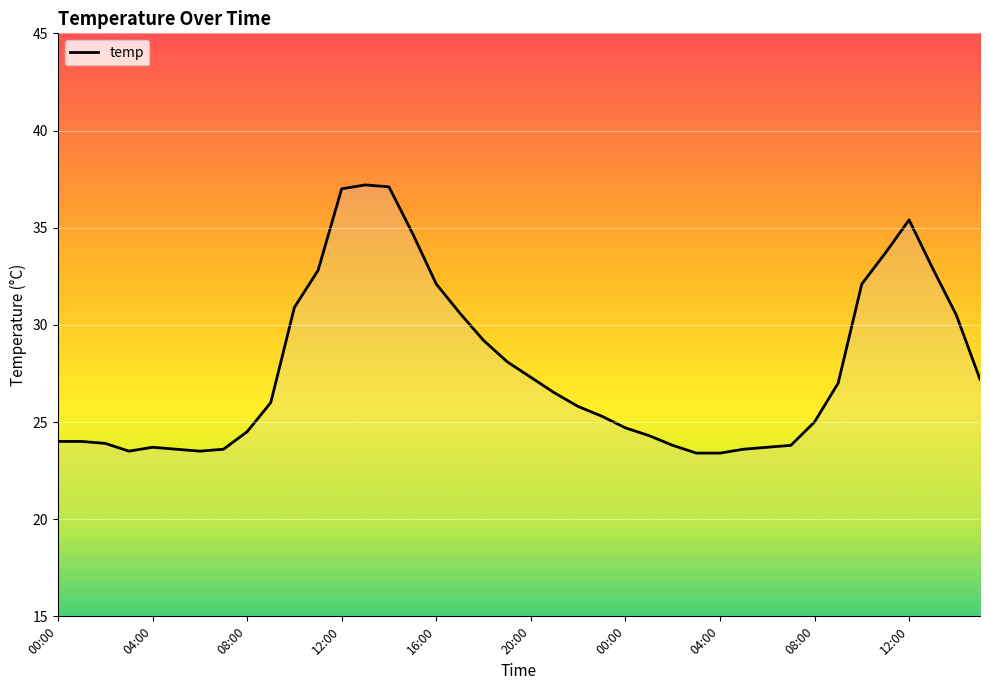

What is the maximum value shown in the chart?

37.2